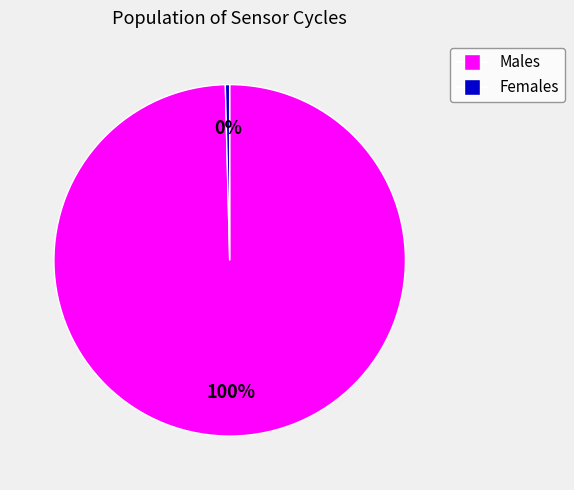

To the nearest percent, what is the average slice percentage?

50%